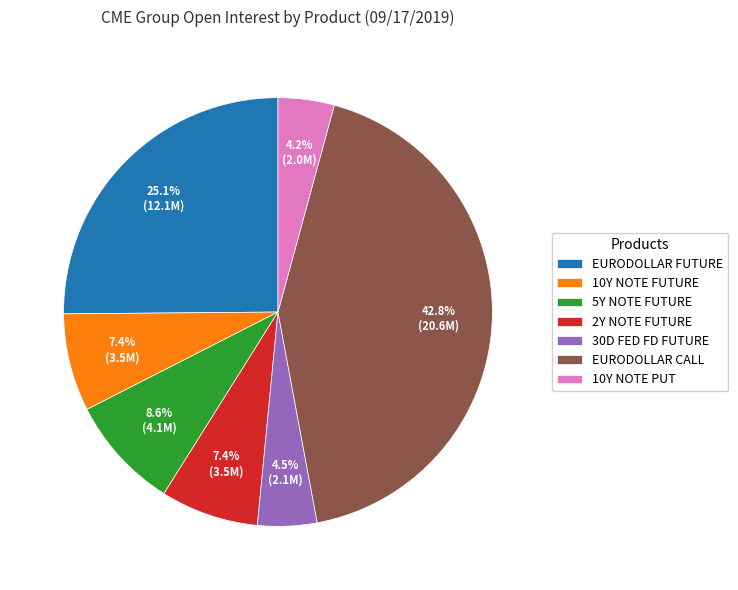

Is the sum of EURODOLLAR FUTURE and EURODOLLAR CALL greater than half?

Yes